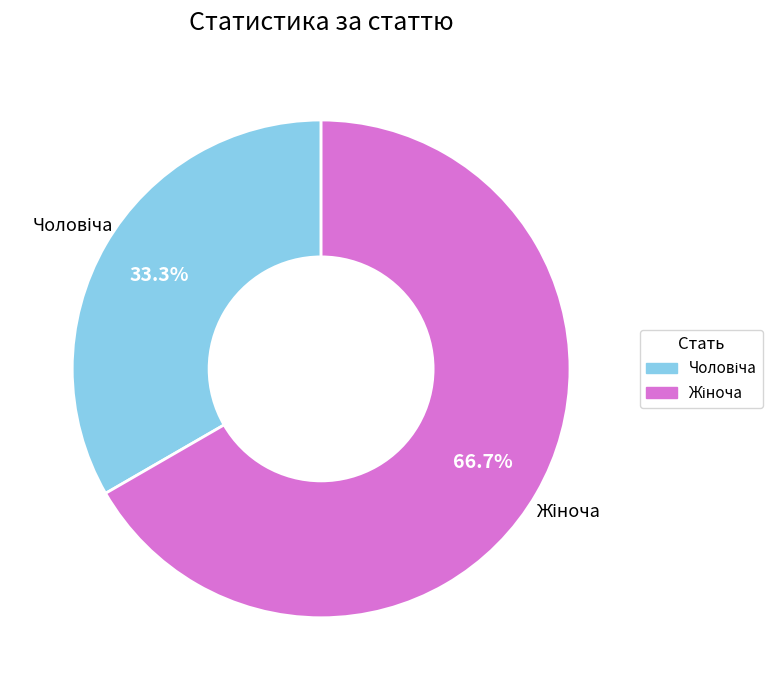

Is there any slice that represents more than half of the pie?

Yes